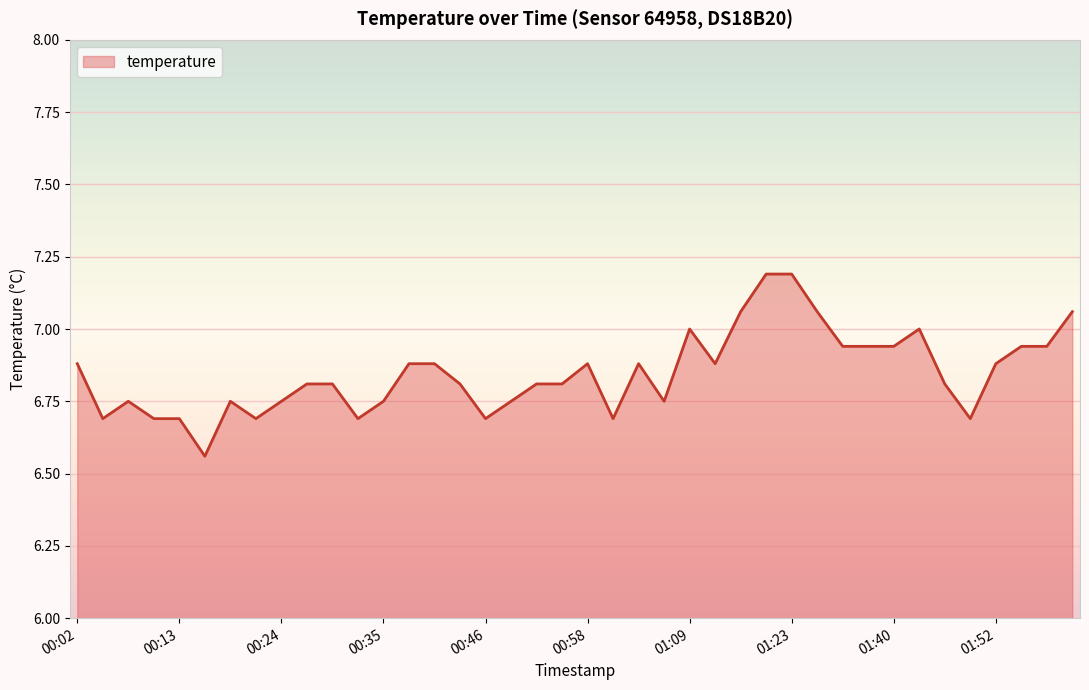

What is the difference between the maximum and minimum values?

0.6